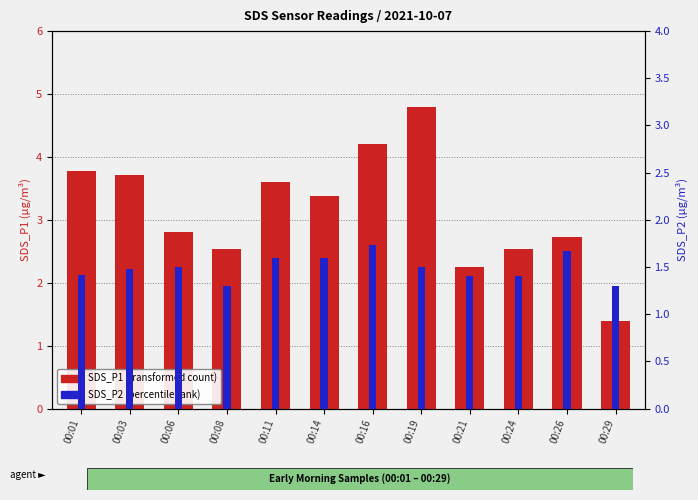

Are the bars grouped side by side (vs. stacked)?

Yes